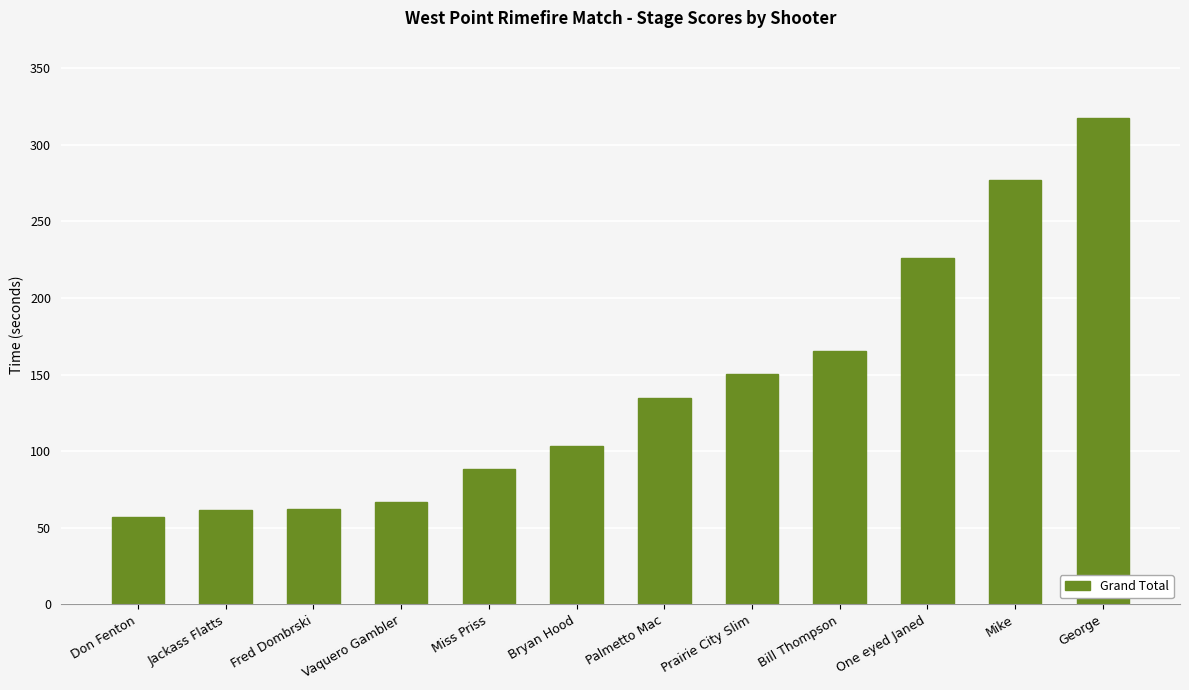

Where is the data nearest to the value 187?

Bill Thompson